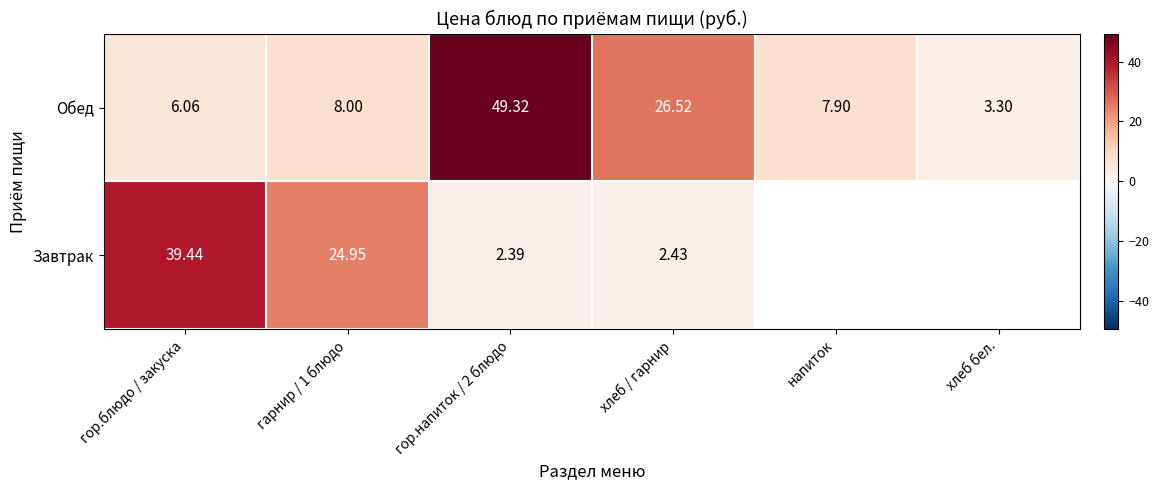

Between гор.блюдо / закуска and гор.напиток / 2 блюдо, which series saw the biggest shift?

Обед